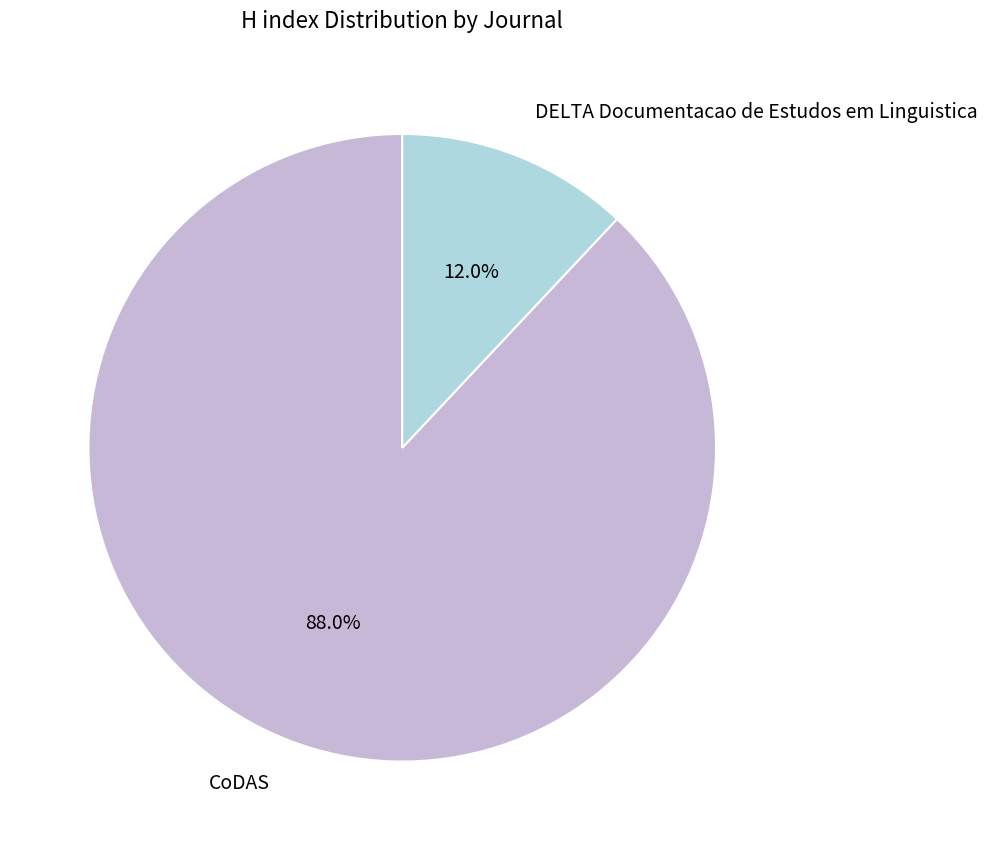

Between CoDAS and DELTA Documentacao de Estudos em Linguistica, which is larger?

CoDAS